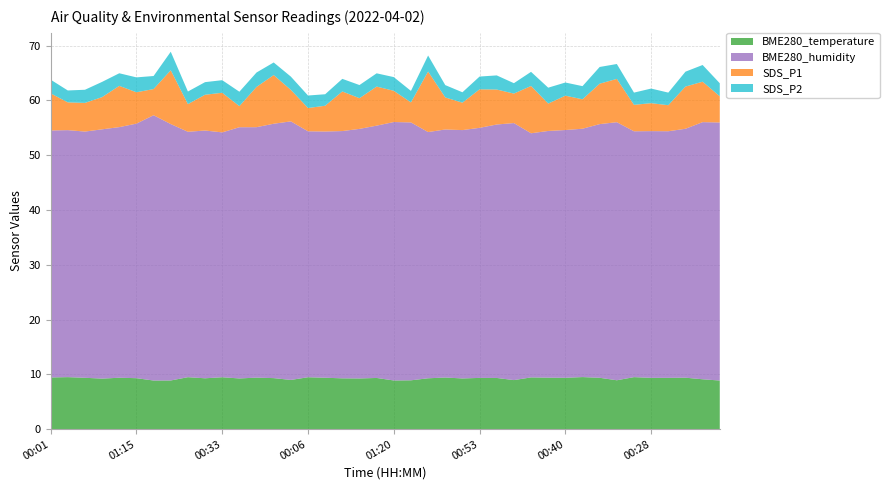

Reading right to left, list all the values displayed in this chart.

BME280_temperature: 8.9	9.1	9.4	9.4	9.4	9.5	8.9	9.4	9.5	9.4	9.4	9.4	9.0	9.3	9.4	9.3	9.4	9.3	8.9	8.9	9.3	9.3	9.3	9.4	9.5	9.0	9.3	9.4	9.3	9.5	9.3	9.5	8.9	8.9	9.3	9.4	9.2	9.4	9.5	9.4
BME280_humidity: 47.1	46.9	45.4	45.0	45.0	44.9	47.1	46.3	45.3	45.2	45.0	44.6	46.9	46.3	45.6	45.3	45.3	44.9	47.1	47.2	46.0	45.5	45.1	44.9	44.9	47.2	46.4	45.7	45.9	44.7	45.2	44.8	46.8	48.4	46.5	45.7	45.5	44.9	45.1	45.1
SDS_P1: 4.8	7.4	7.7	4.8	5.1	4.8	7.9	7.4	5.4	6.3	5.0	8.6	5.4	6.4	7.0	5.0	5.8	11.1	3.6	5.7	7.1	5.6	7.2	4.7	4.2	5.8	8.9	7.3	3.9	7.2	6.5	5.0	9.8	4.8	5.7	7.5	5.9	5.2	5.1	6.8
SDS_P2: 2.4	3.0	2.7	2.3	2.7	2.2	2.7	3.0	2.4	2.4	2.9	2.6	1.9	2.6	2.3	1.9	2.2	2.9	2.1	2.5	2.4	2.4	2.3	2.1	2.3	2.4	2.3	2.6	2.6	2.3	2.3	2.3	3.4	2.4	2.7	2.3	2.8	2.4	2.2	2.5